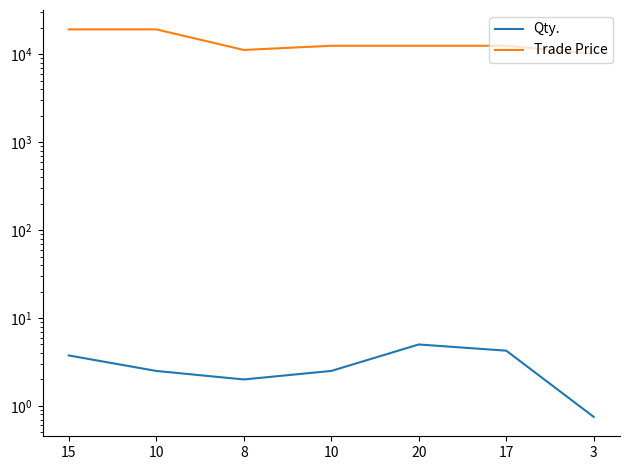

Reading left to right, extract all data points from this chart.

Qty.: 15=3.8	10=2.5	8=2.0	10=2.5	20=5.0	17=4.2	3=0.8
Trade Price: 15=19200.0	10=19200.0	8=11200.0	10=12500.0	20=12500.0	17=12500.0	3=10119.0